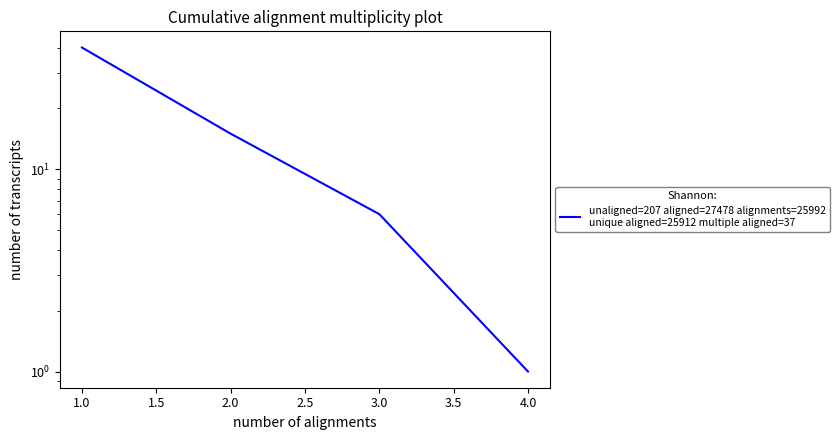

How many values are below 15?

2